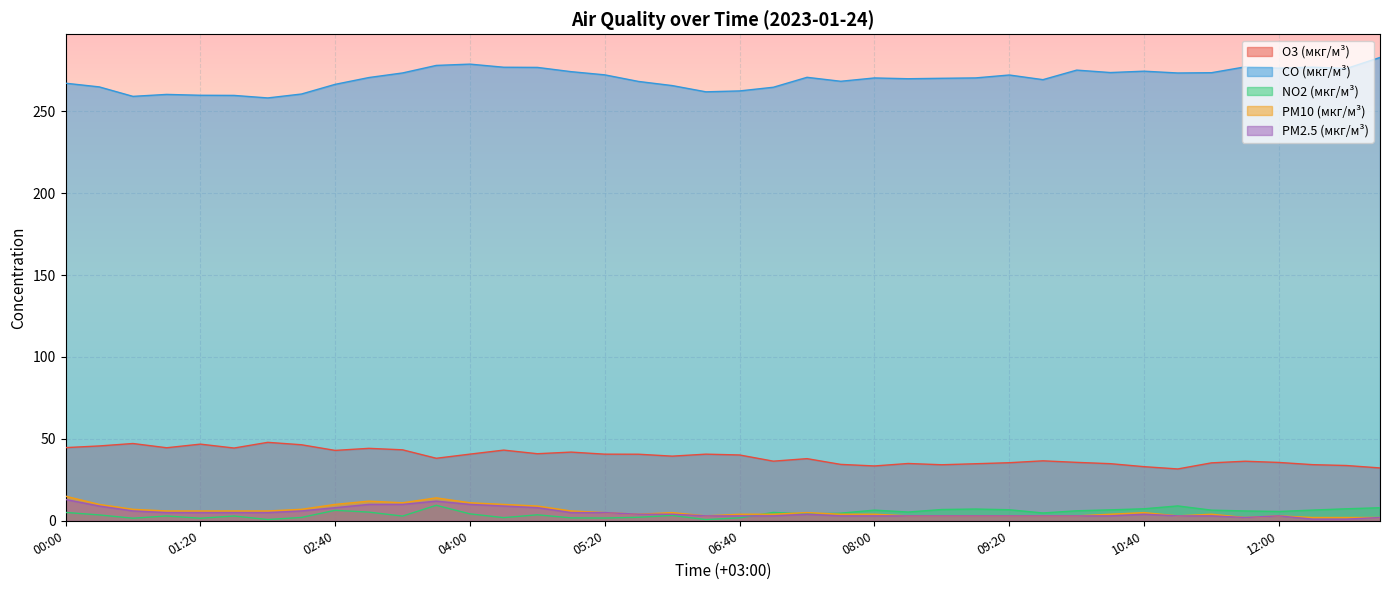

What is the difference between the maximum and minimum values in the CO (мкг/м³) series?

24.7